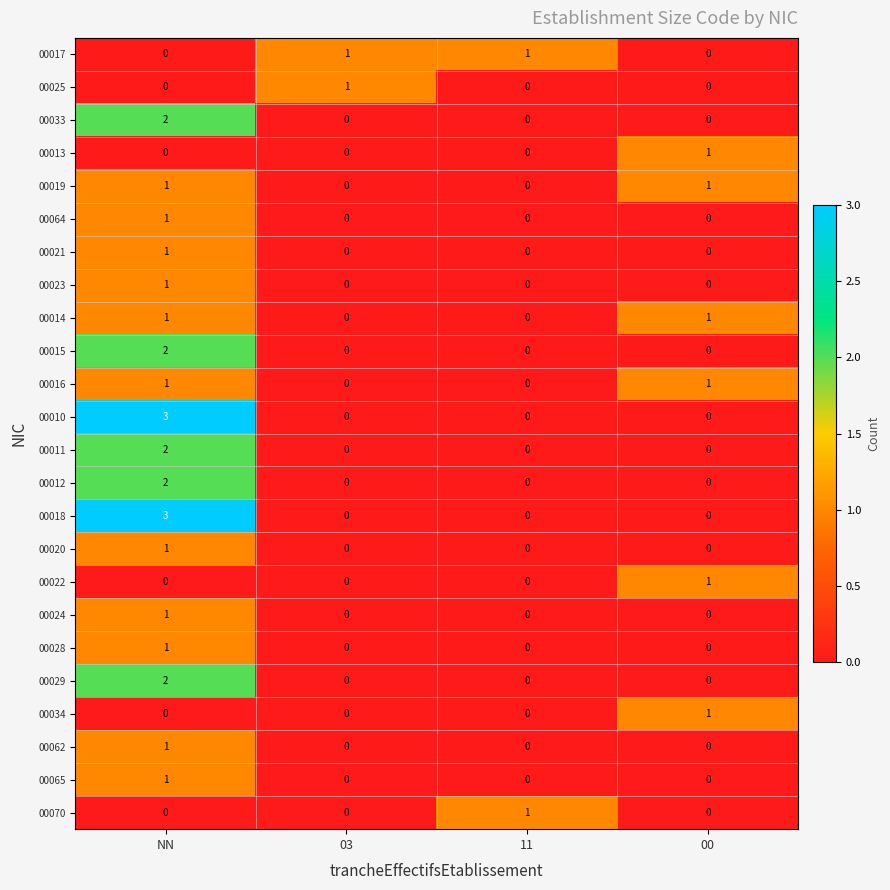

Is the value of 00015 at NN greater than the value of 00012 at 11?

Yes